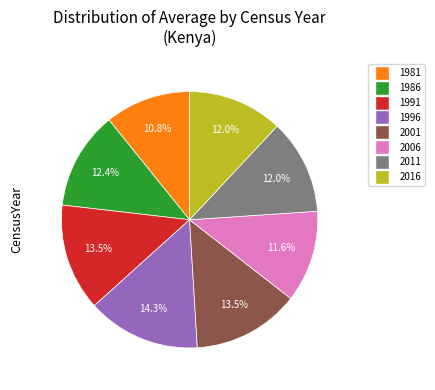

Is there any slice that represents more than half of the pie?

No